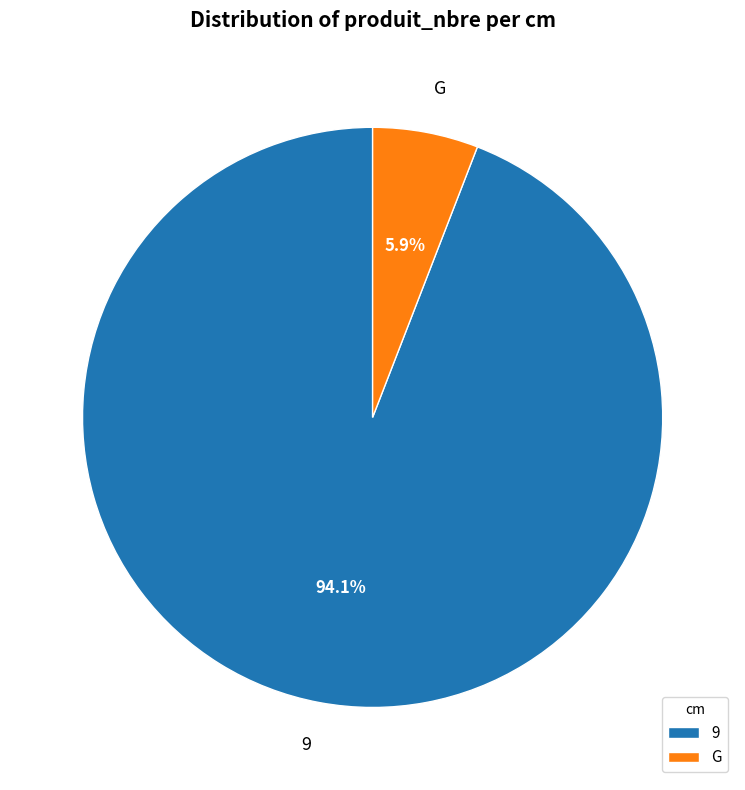

What is the largest slice in the pie chart?

9